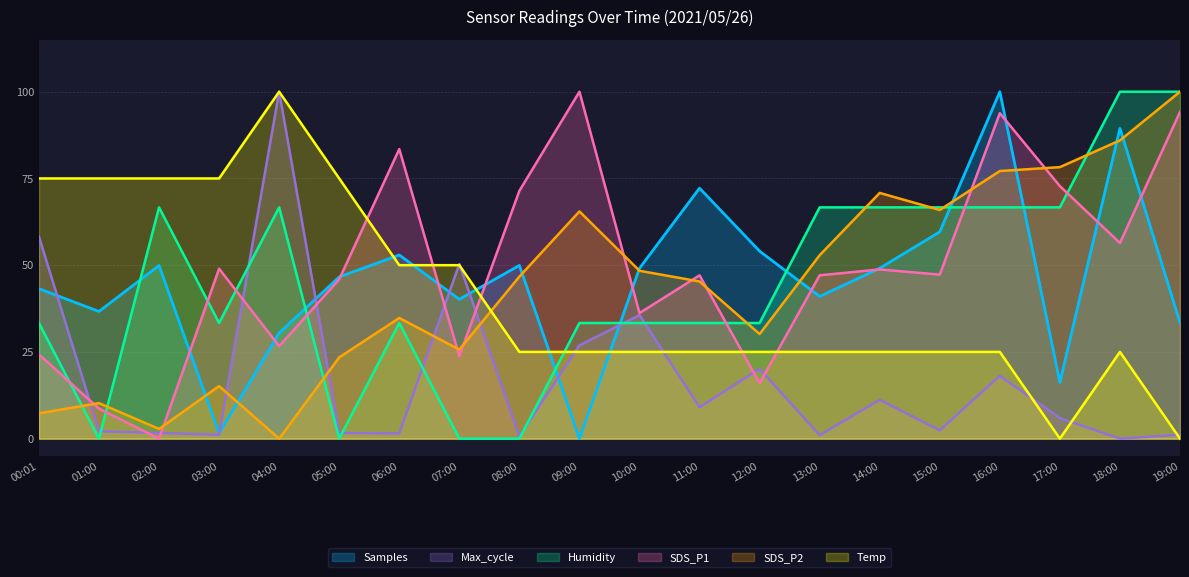

What is the approximate value of SDS_P2 at 05:00?

23.4